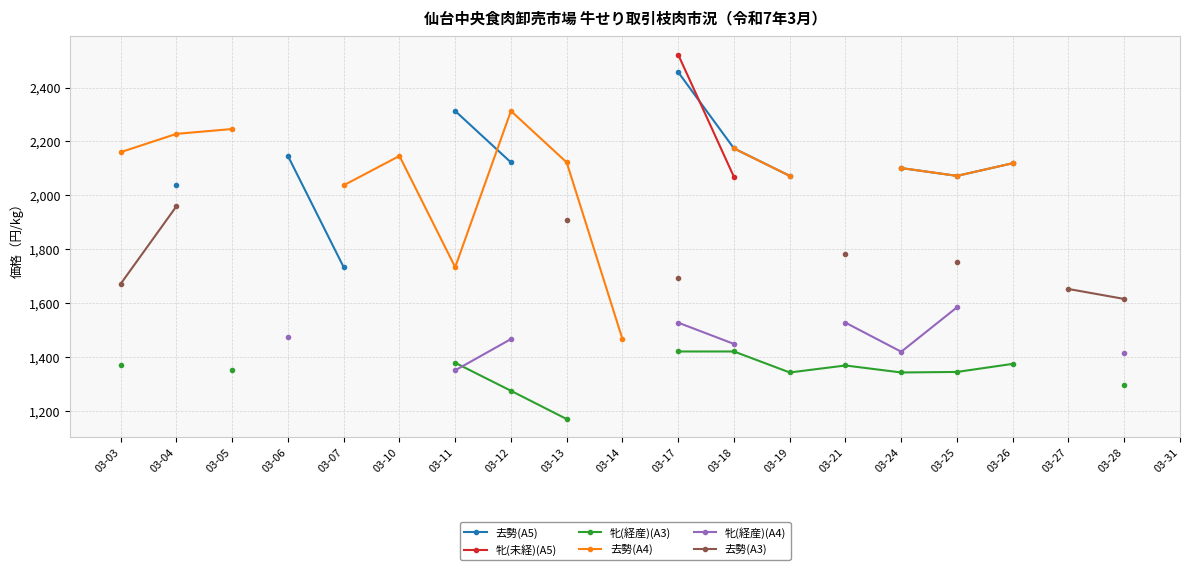

How many categories are shown in the chart?

20